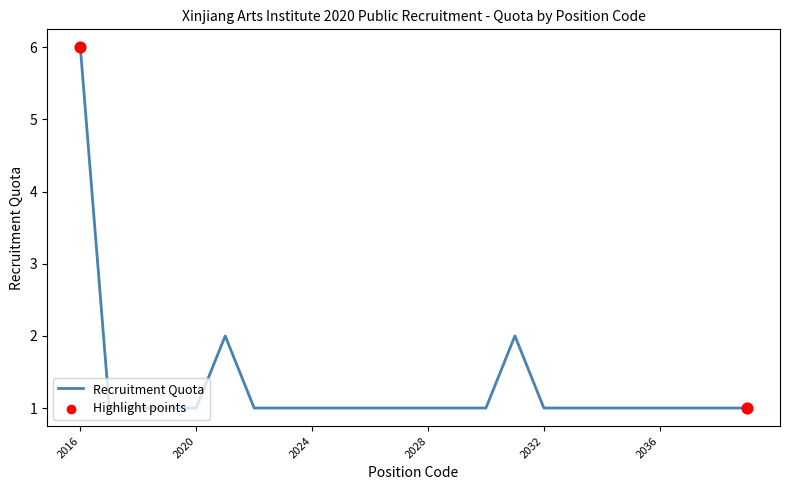

What is the maximum value shown in the chart?

6